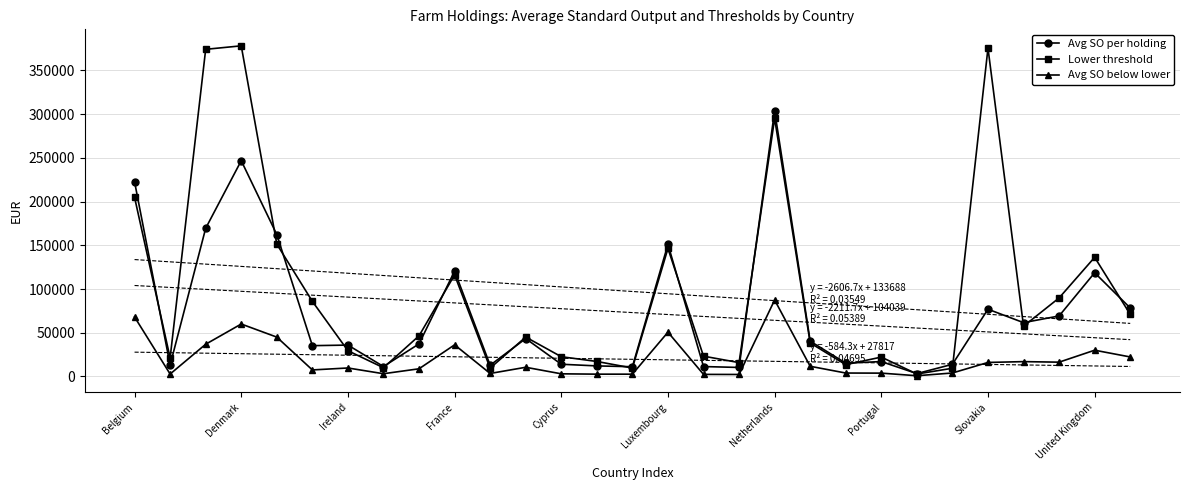

True or false: Lower threshold has more than 1 points higher than both neighbors.

True